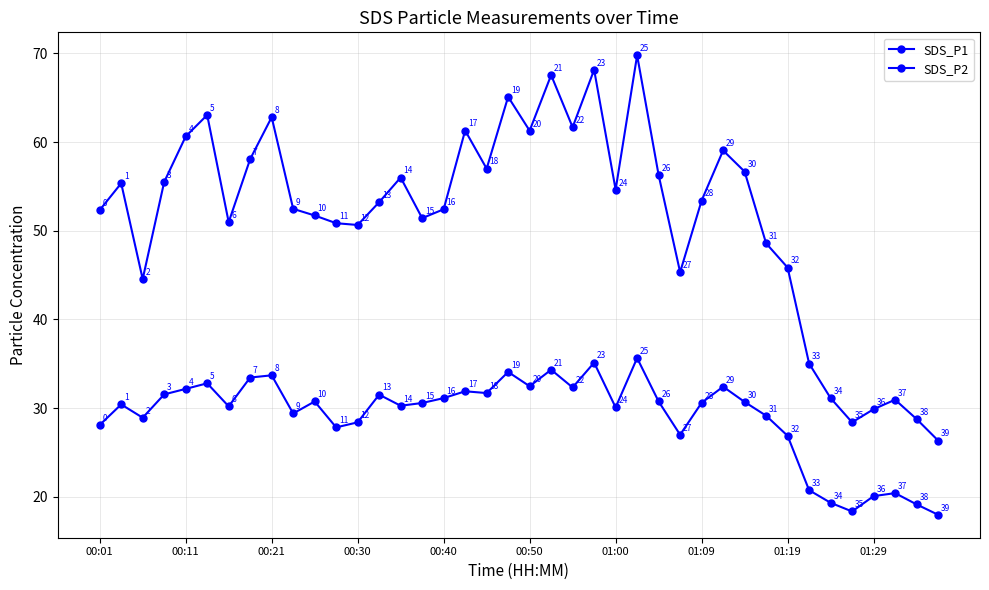

How many series are shown in this chart?

2